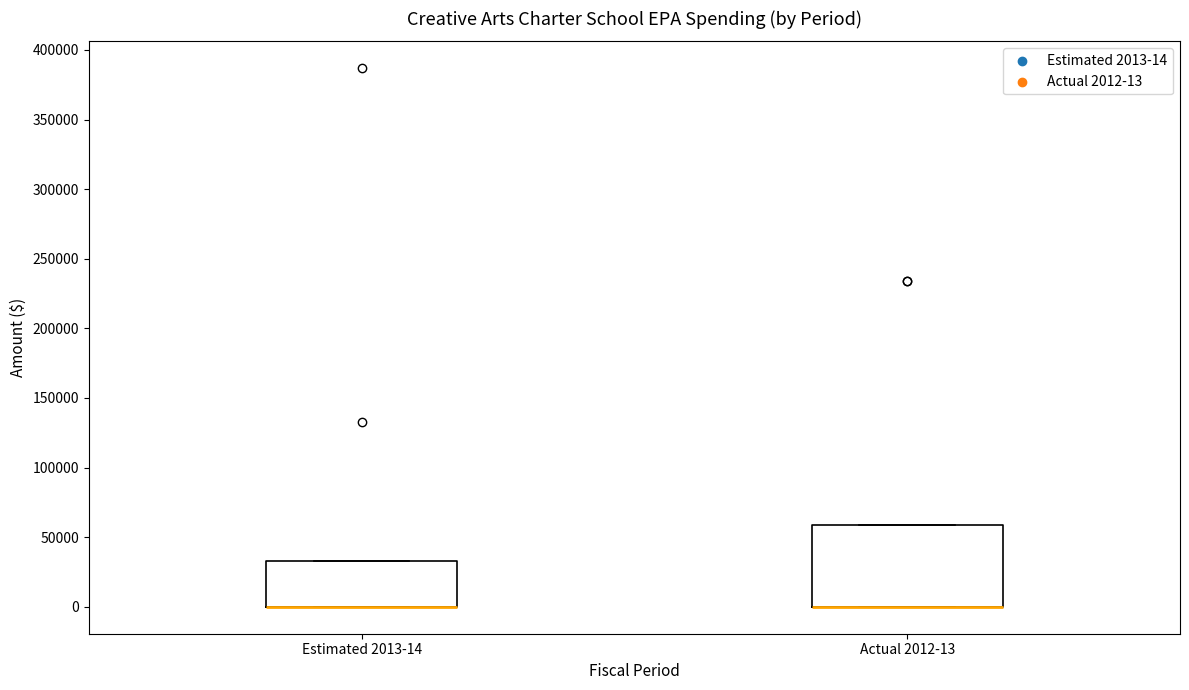

Reading left to right, transcribe this box plot: for each box, give where its median line is, the range the box spans, and where its two whiskers end, as read against the y-axis. The values are not printed on the chart, so give them approximately, as read against the axis.

Estimated 2013-14: median 0 (drawn on the box's lower edge), box 0 to 35000, whiskers 0 to 35000
Actual 2012-13: median 0 (drawn on the box's lower edge), box 0 to 60000, whiskers 0 to 60000